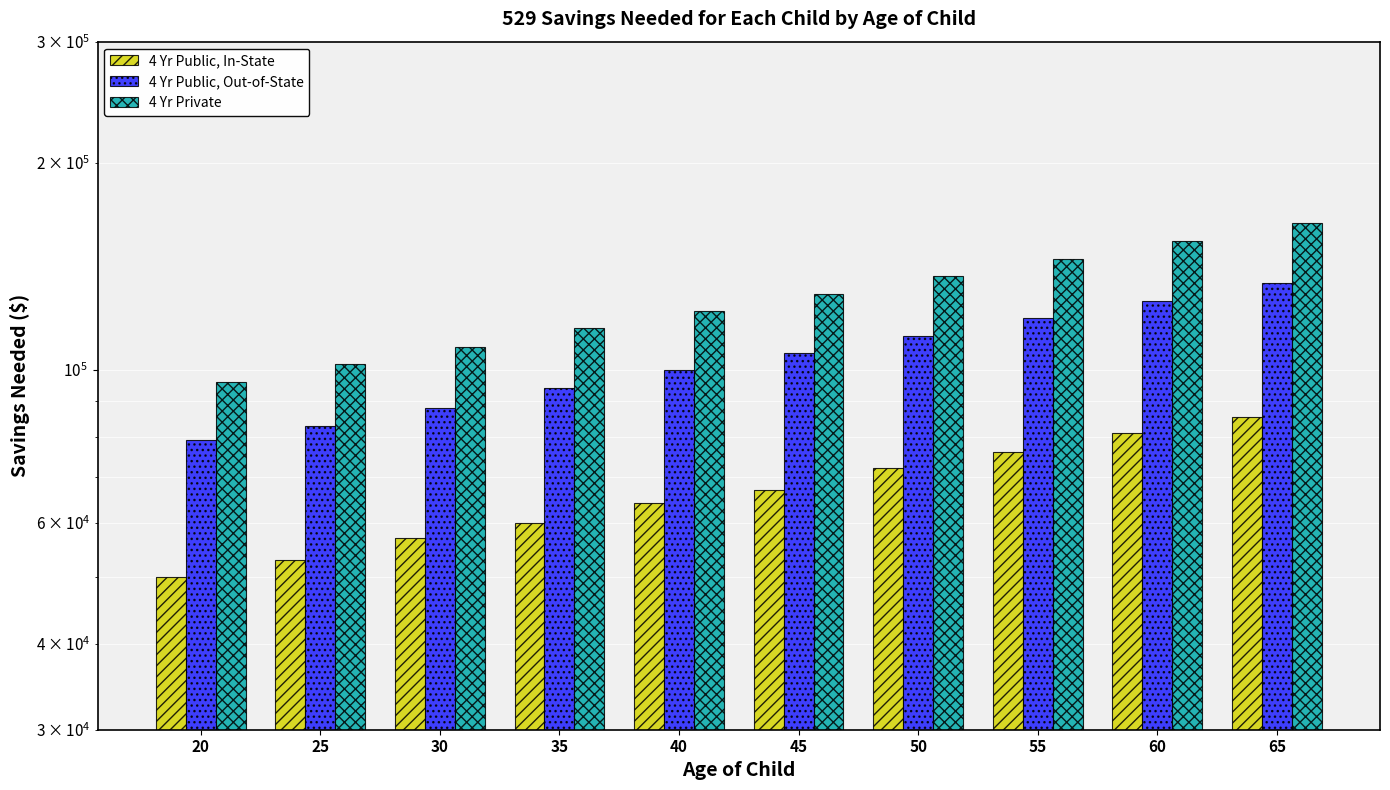

Reading left to right, what are all the values shown in this chart?

4 Yr Public, In-State: 50000	53000	57000	60000	64000	67000	72000	76000	81000	85493
4 Yr Public, Out-of-State: 79000	83000	88000	94000	100000	106000	112000	119000	126000	133816
4 Yr Private: 96000	102000	108000	115000	122000	129000	137000	145000	154000	163552